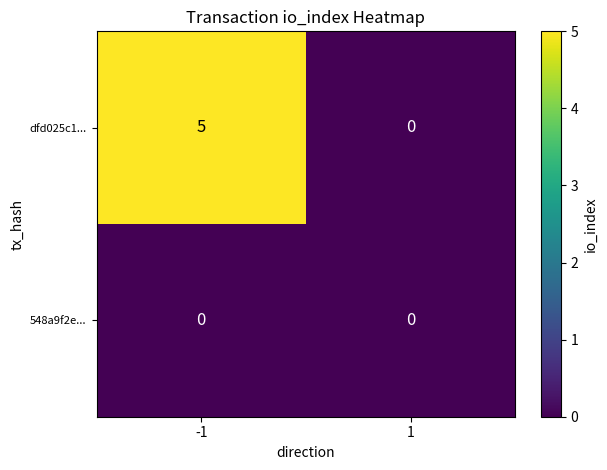

The dfd025c1... series shows 3 at -1. True or false?

False